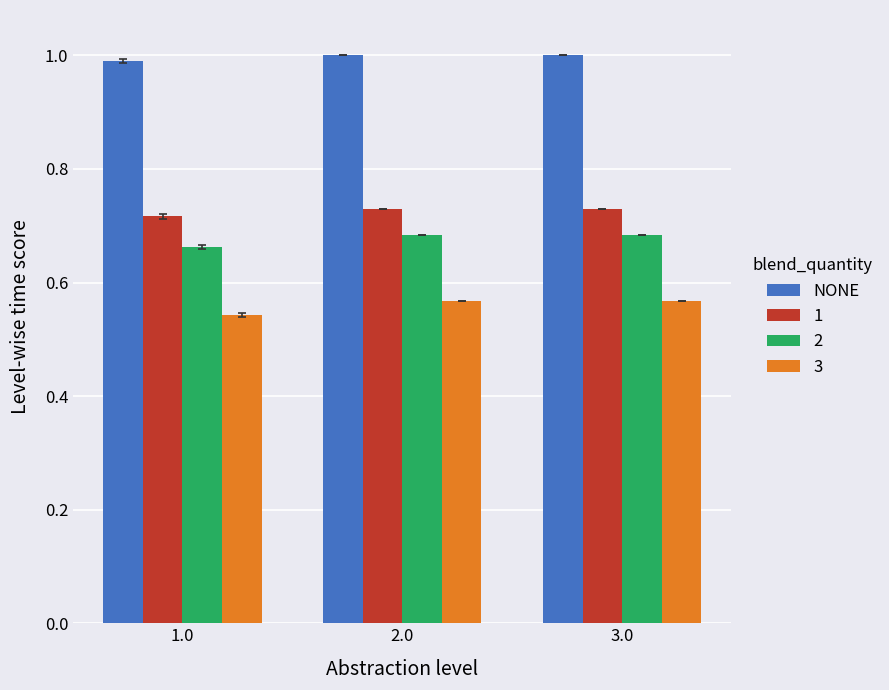

The value of NONE at 3.0 is 1.6. True or false?

False